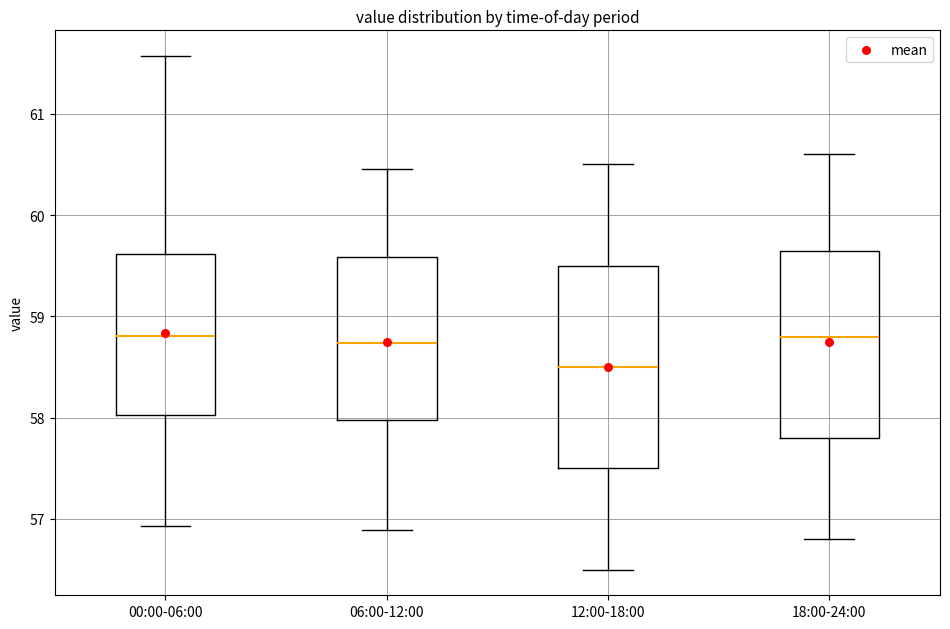

Reading left to right, transcribe this box plot: for each box, give where its median line is, the range the box spans, and where its two whiskers end, as read against the y-axis. The values are not printed on the chart, so give them approximately, as read against the axis.

00:00-06:00: median 58.8, box 58.0 to 59.6, whiskers 56.9 to 61.6
06:00-12:00: median 58.7, box 58.0 to 59.6, whiskers 56.9 to 60.5
12:00-18:00: median 58.5, box 57.5 to 59.5, whiskers 56.5 to 60.5
18:00-24:00: median 58.8, box 57.8 to 59.7, whiskers 56.8 to 60.6